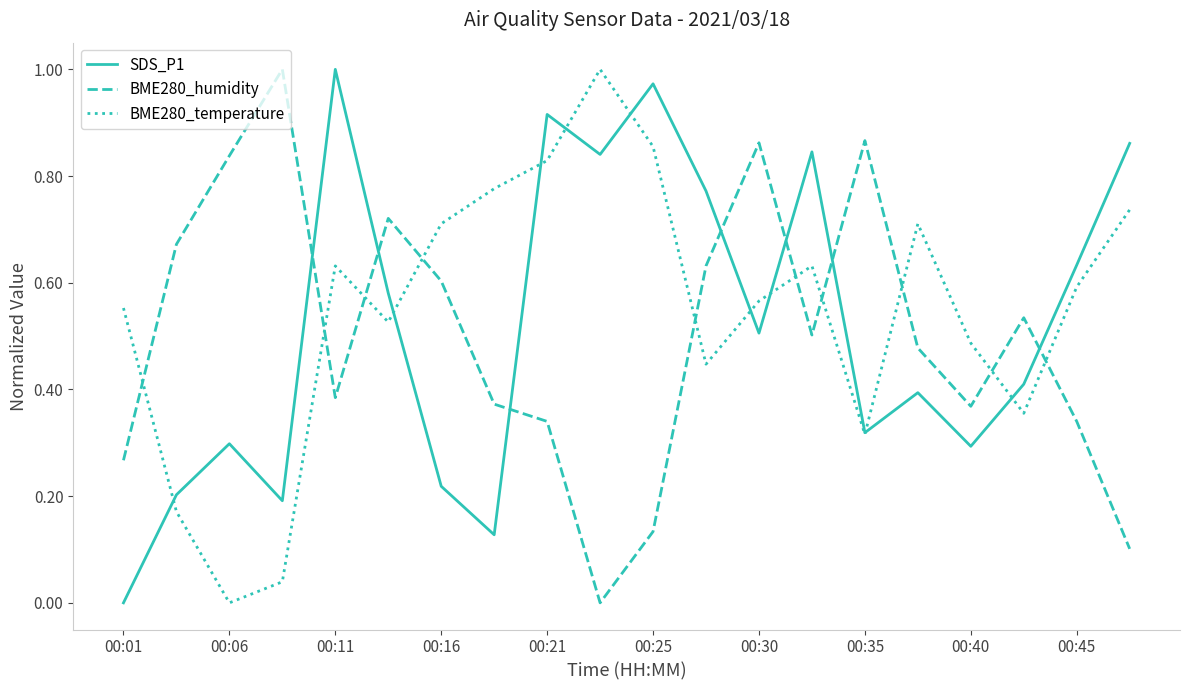

Rank the series by their average value, from highest to lowest.

BME280_temperature, SDS_P1, BME280_humidity